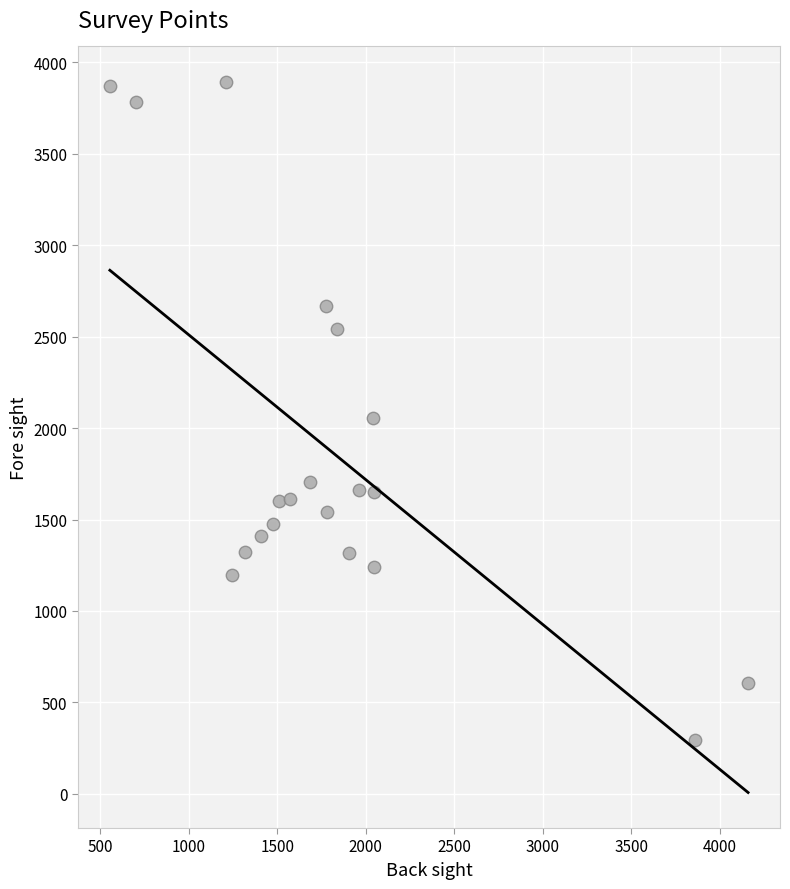

What is the range of Y values (max minus min)?

3596